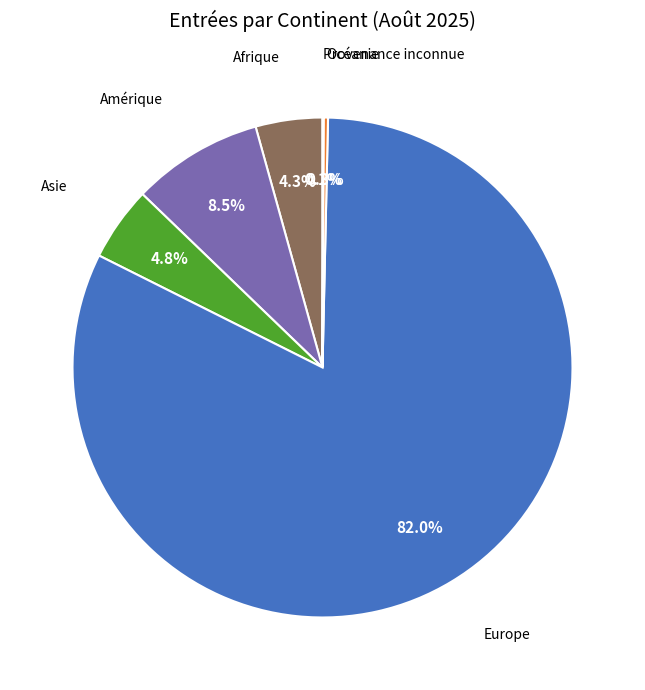

Is there a majority slice in this chart?

Yes